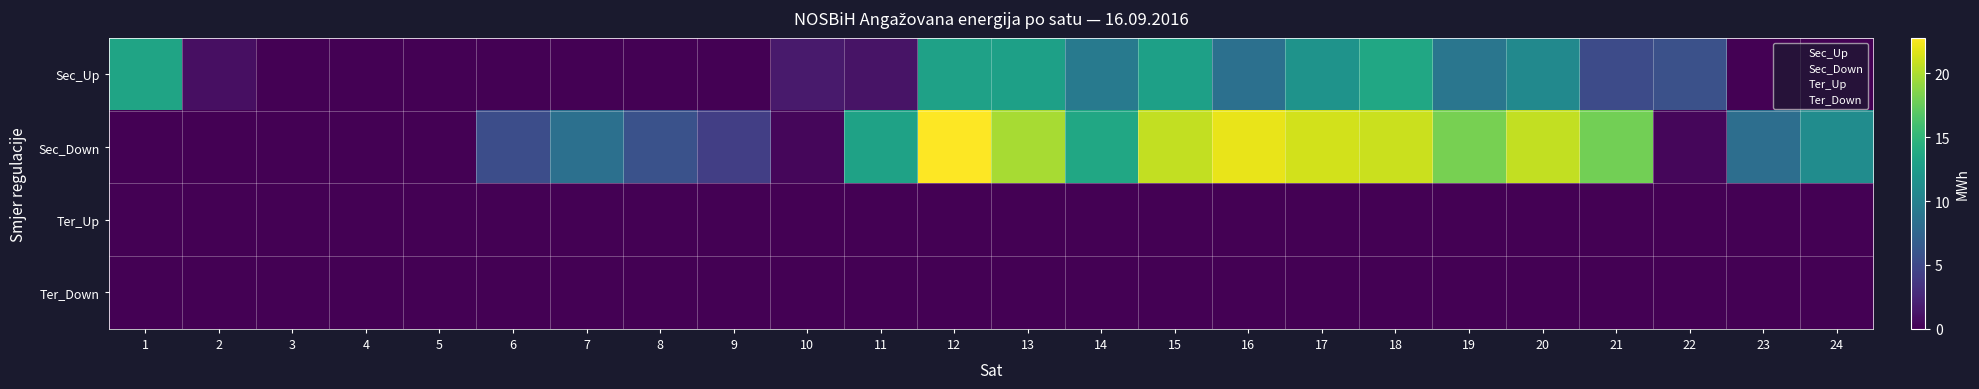

At which category is the sum across all series the highest?

12